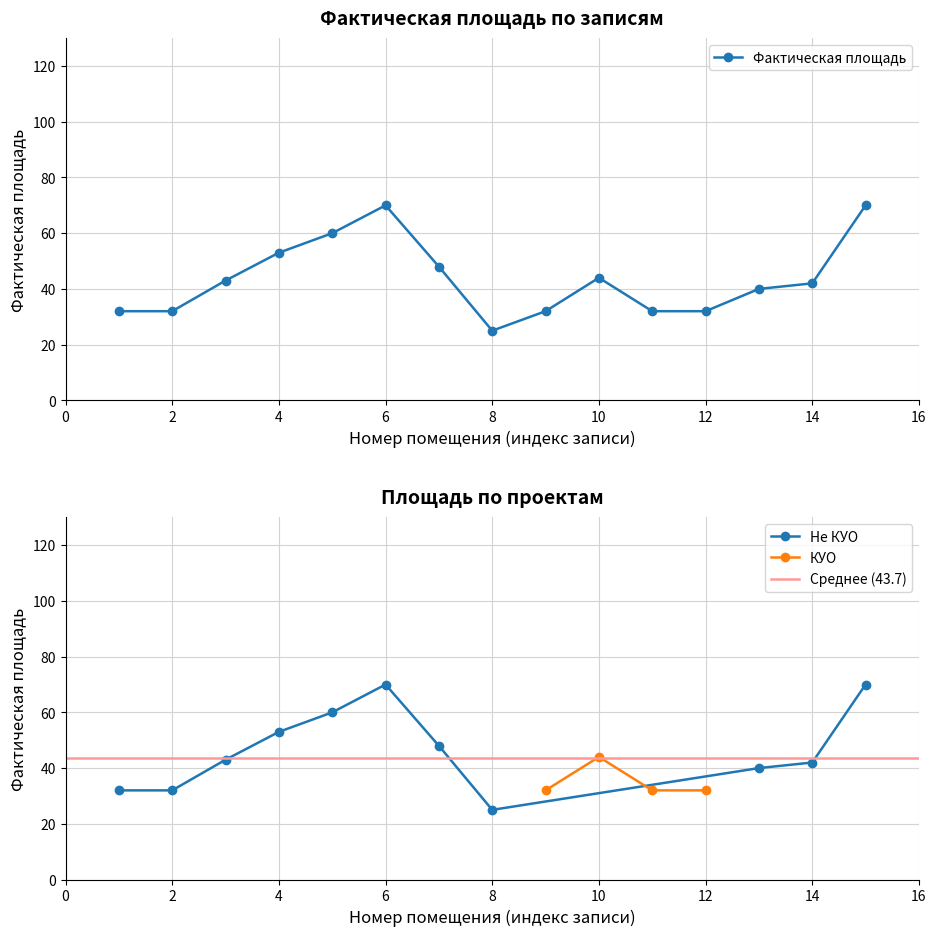

Is it true that Не КУО equals 84 at 4?

False